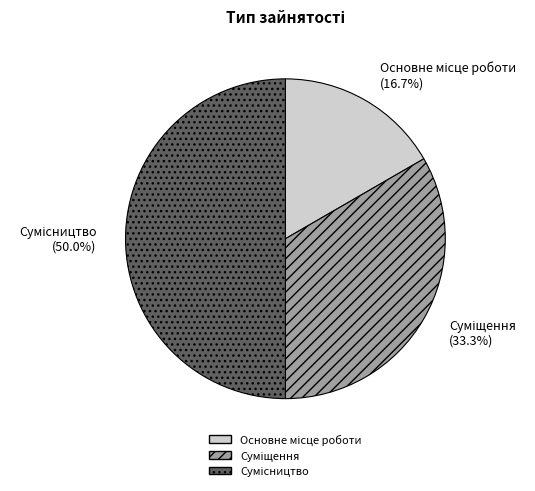

Do Суміщення and Сумісництво together represent more than half of the pie?

Yes